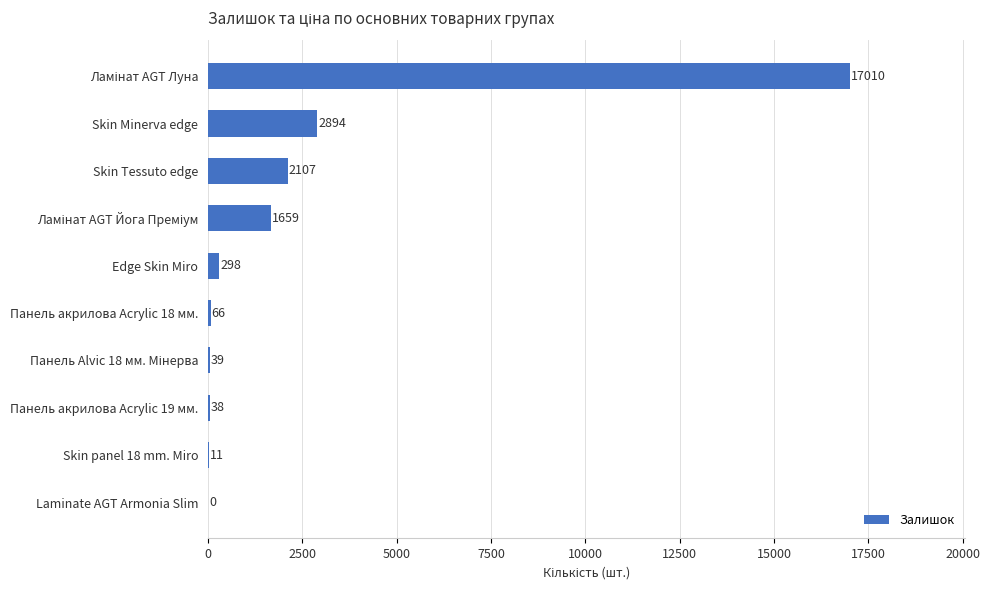

Is it true that the value at Skin Tessuto edge is 2107?

True